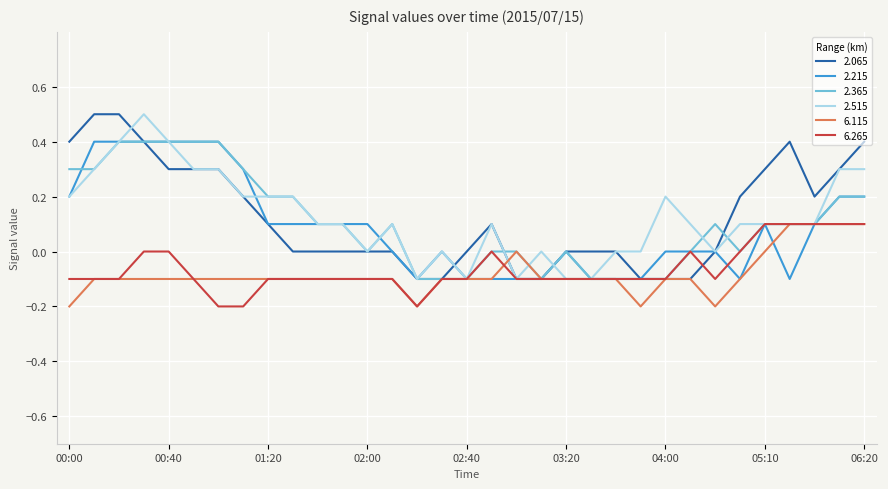

What is the highest value of the 2.365 series?

0.4